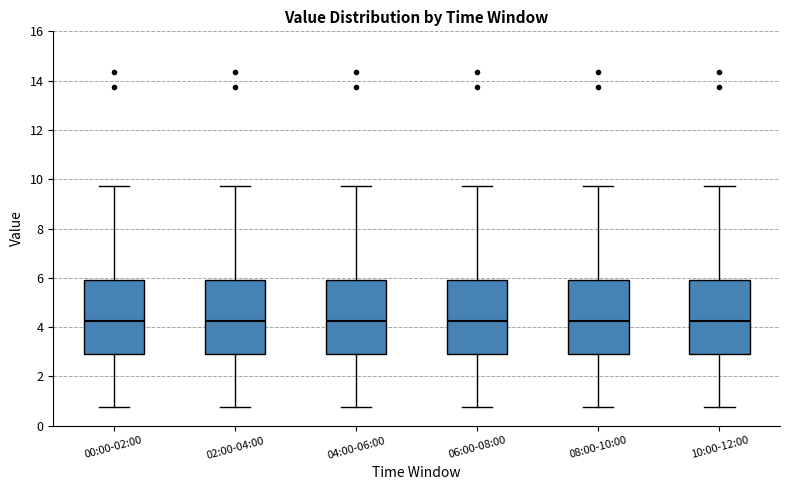

Reading left to right, read every box against the y-axis: the position of its median line, the range the box covers, and the ends of its whiskers. The values are not printed on the chart, so give them approximately, as read against the axis.

00:00-02:00: median 4.2, box 2.8 to 5.8, whiskers 0.8 to 9.8
02:00-04:00: median 4.2, box 2.8 to 5.8, whiskers 0.8 to 9.8
04:00-06:00: median 4.2, box 2.8 to 5.8, whiskers 0.8 to 9.8
06:00-08:00: median 4.2, box 2.8 to 5.8, whiskers 0.8 to 9.8
08:00-10:00: median 4.2, box 2.8 to 5.8, whiskers 0.8 to 9.8
10:00-12:00: median 4.2, box 2.8 to 5.8, whiskers 0.8 to 9.8